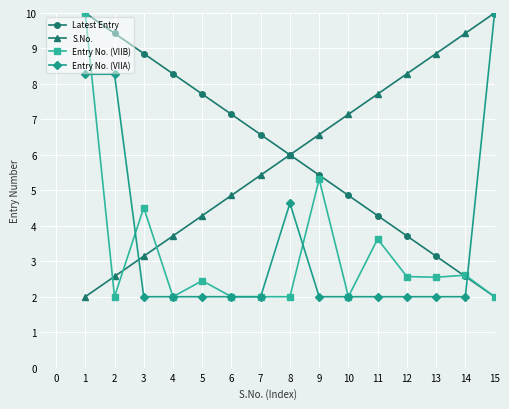

What is the average value of the Entry No. (VIIB) series?

3.2